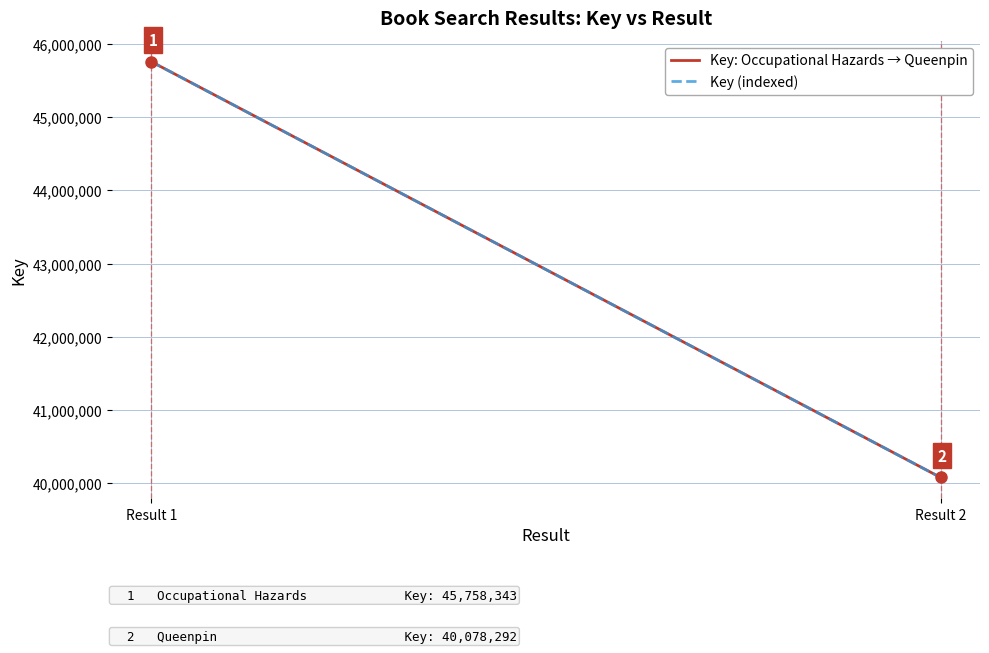

How many lines are shown in the chart?

2